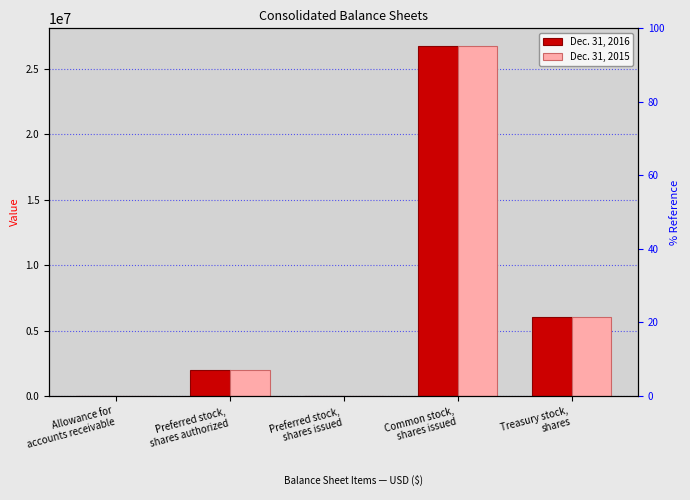

What is the label of the 5th bar from the left?

Treasury stock,
shares